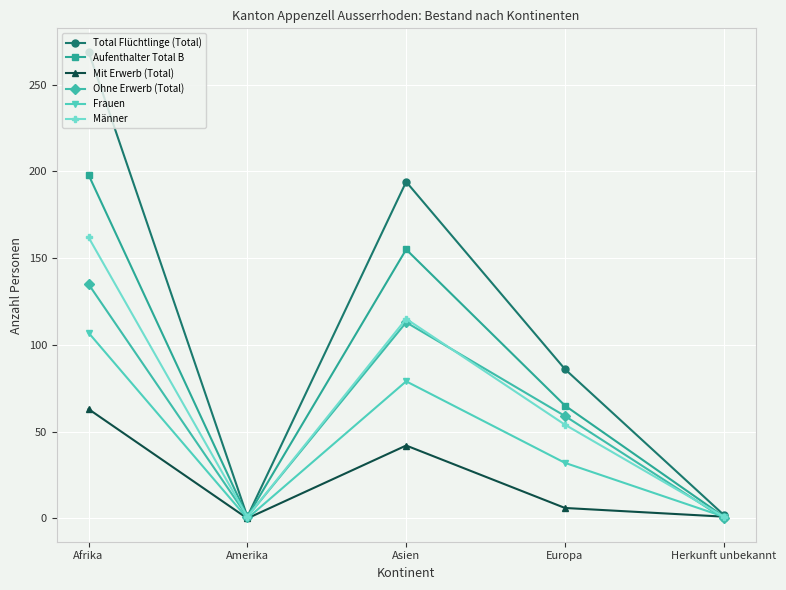

What position from the left is Europa?

4